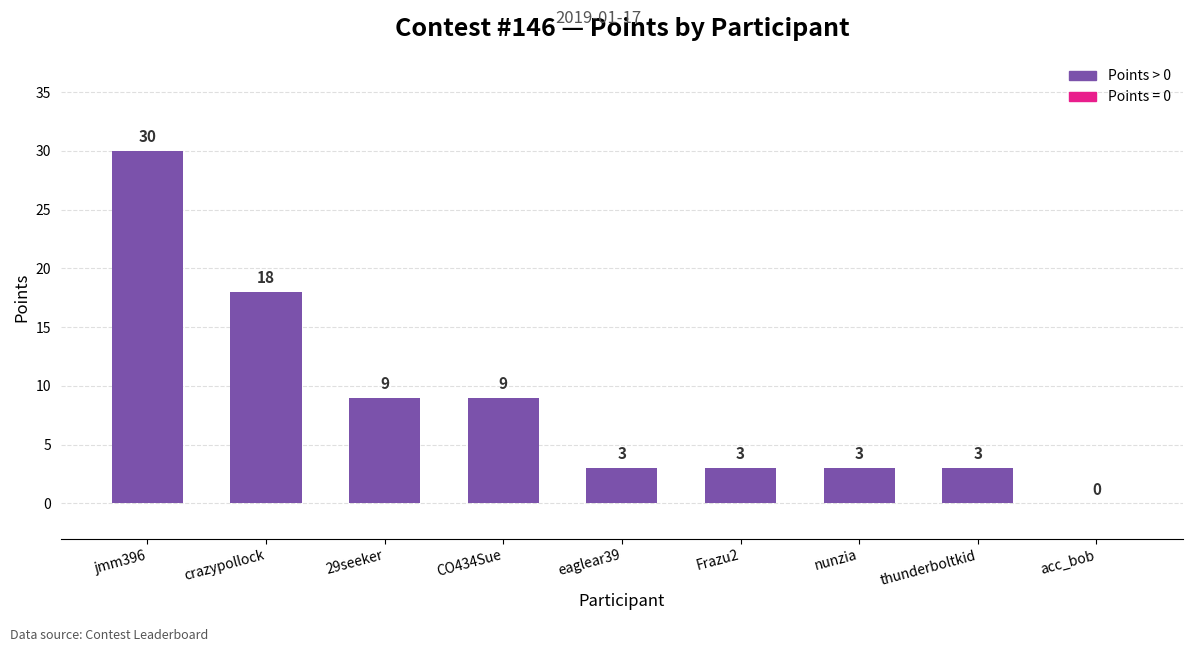

Reading left to right, transcribe all the data shown in this chart.

jmm396=30	crazypollock=18	29seeker=9	CO434Sue=9	eaglear39=3	Frazu2=3	nunzia=3	thunderboltkid=3	acc_bob=0